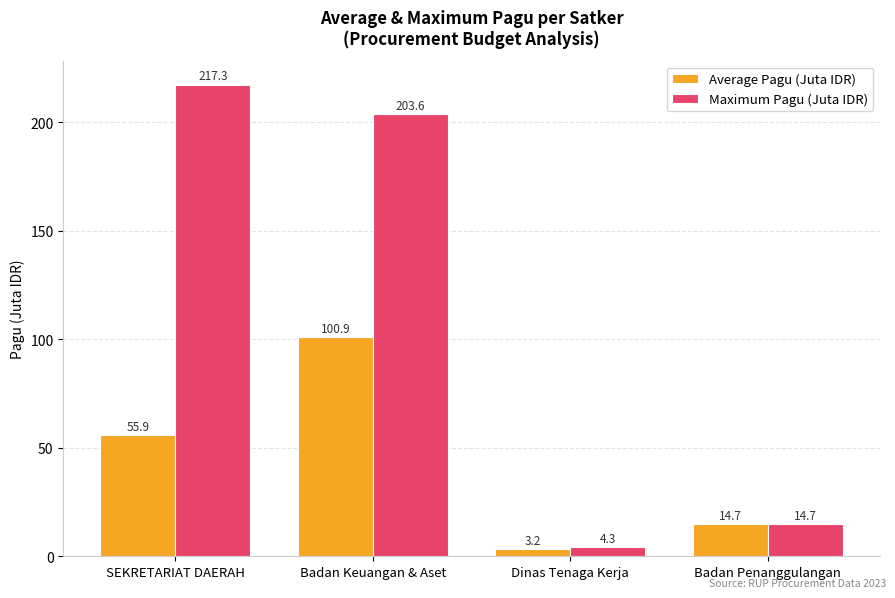

At which label does Average Pagu (Juta IDR) reach its peak?

Badan Keuangan & Aset